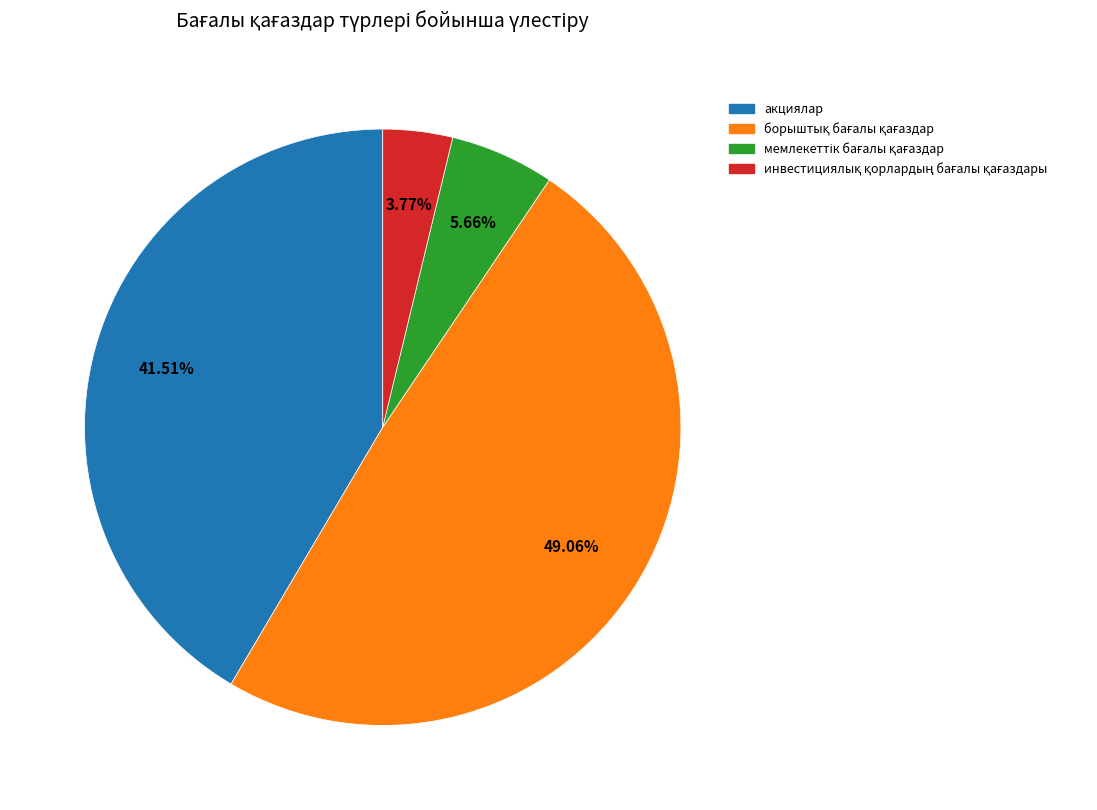

Does any single category account for the majority?

No